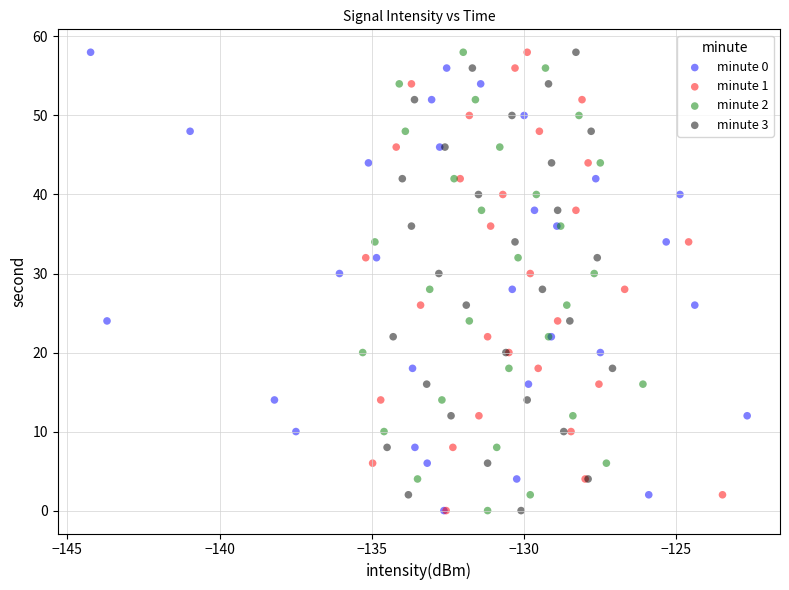

What are all the series names shown in the legend?

minute 0, minute 1, minute 2, minute 3